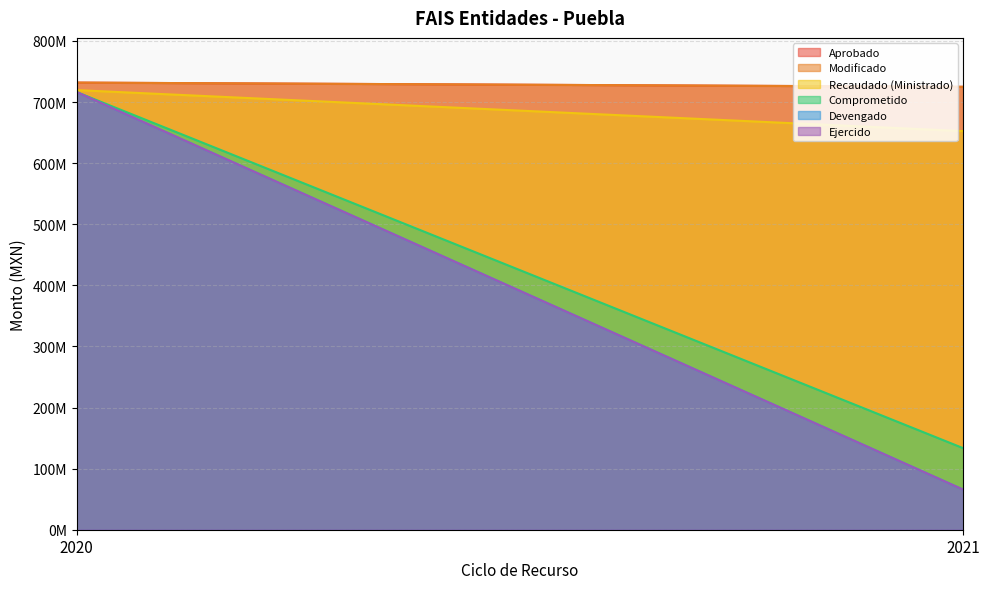

List the labels in order of Comprometido value, smallest first.

2021, 2020